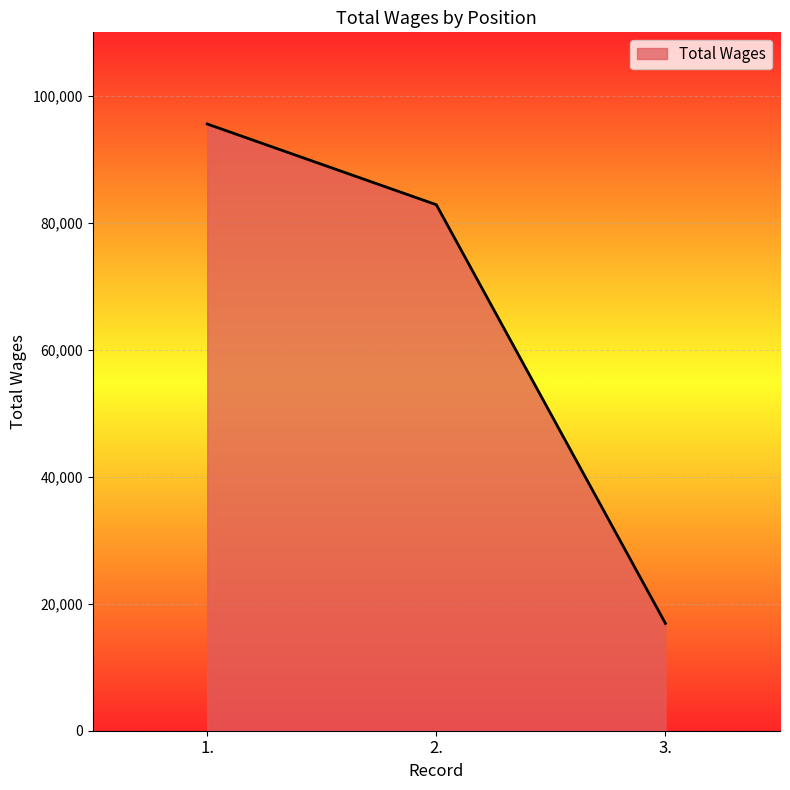

What is the change in value from 1. to 2.?

-12716